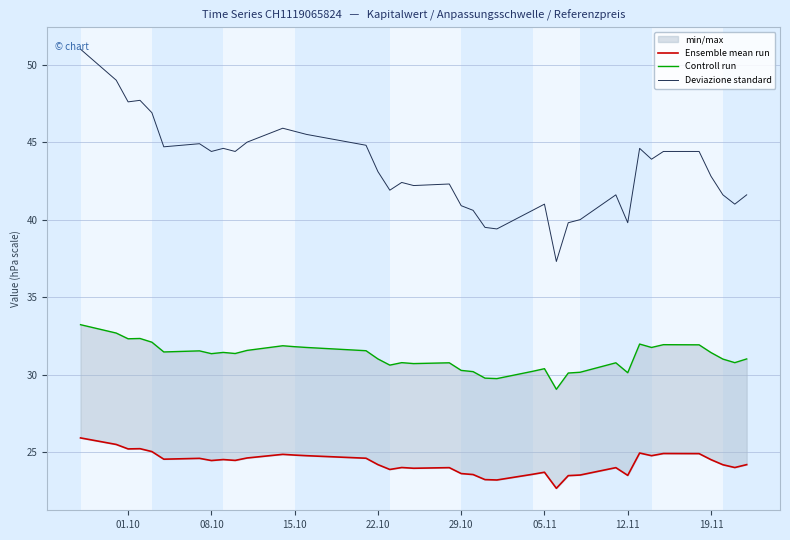

What is the lowest value of the Deviazione standard series?

37.3